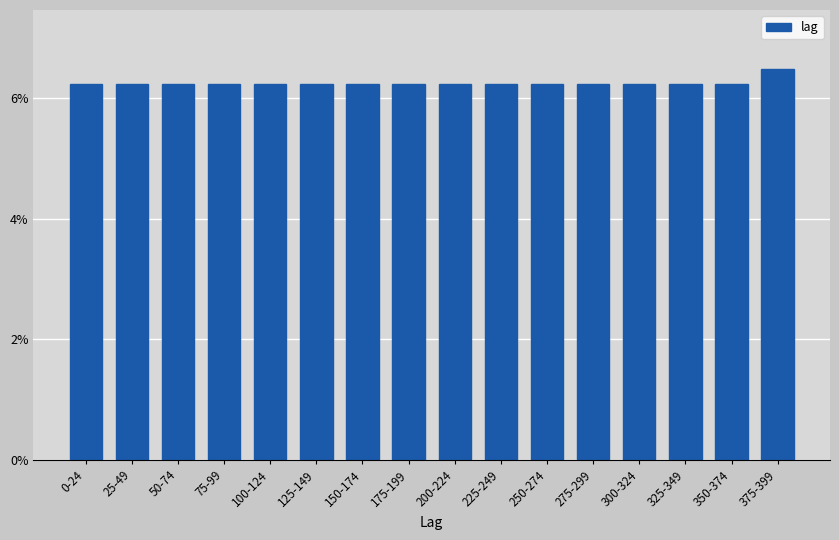

Reading right to left, what are all the values shown in this chart?

6.5	6.2	6.2	6.2	6.2	6.2	6.2	6.2	6.2	6.2	6.2	6.2	6.2	6.2	6.2	6.2